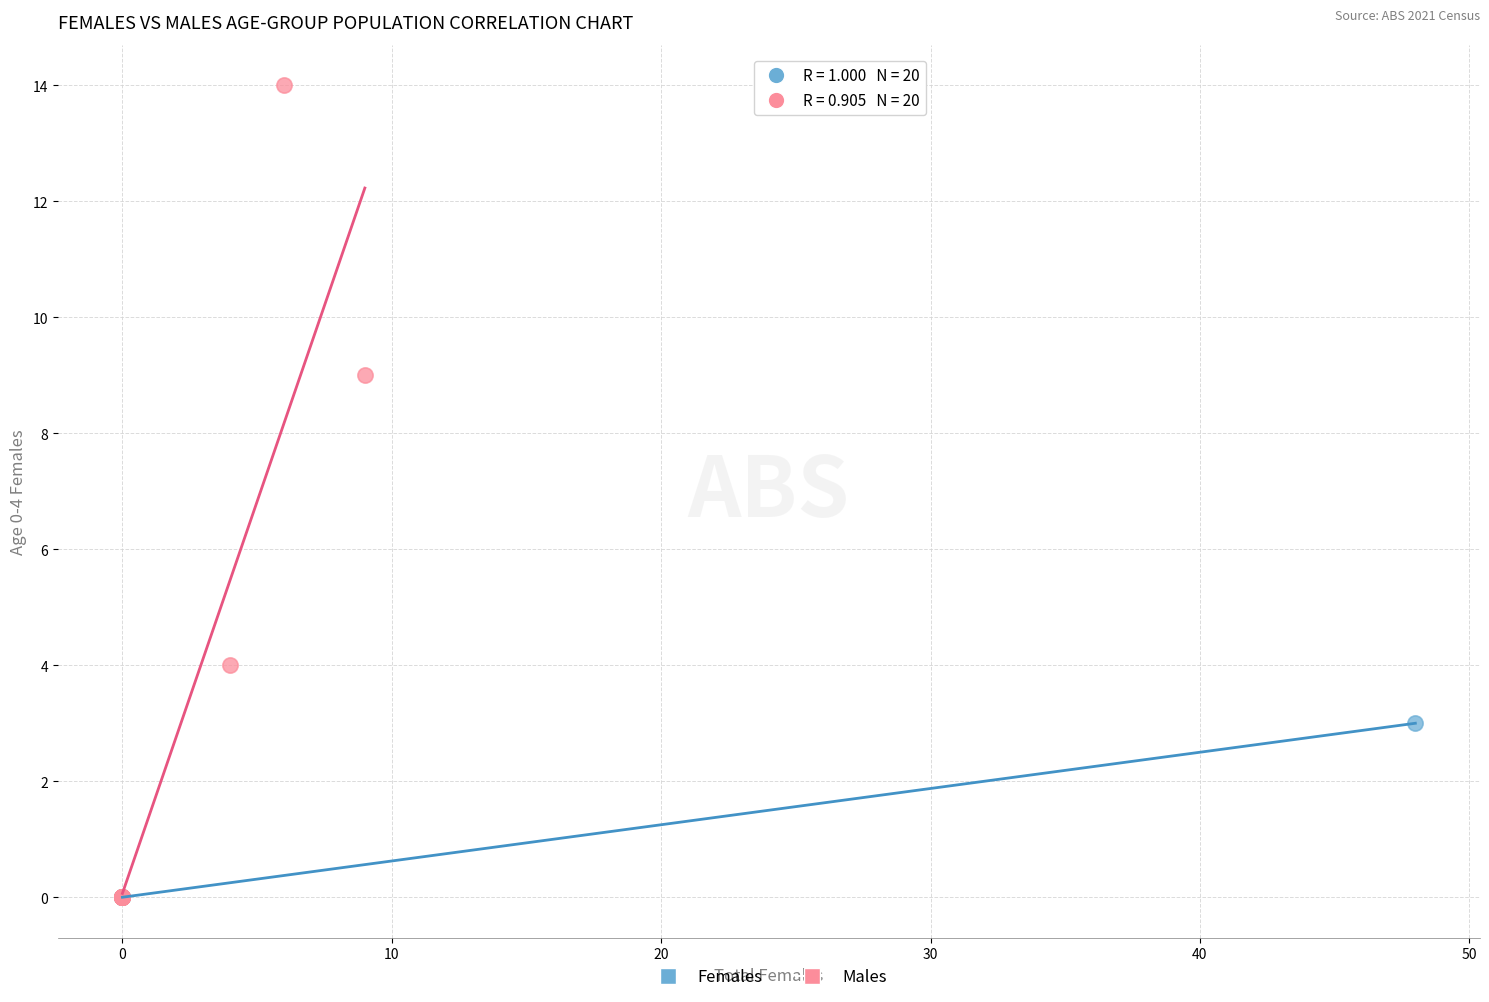

Which series reaches the maximum Y coordinate?

Males